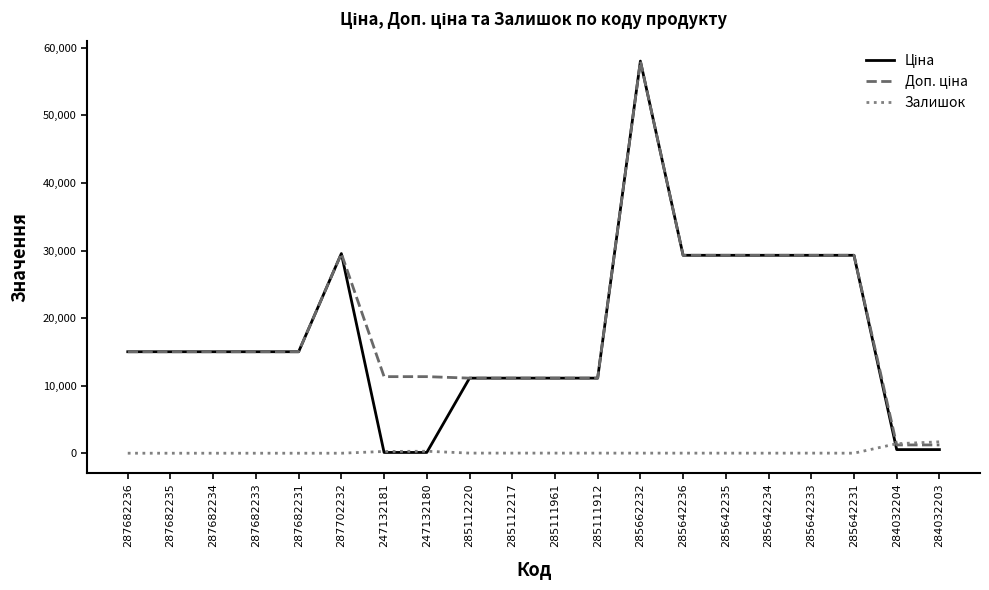

What is the maximum value shown in the chart?

58037.0